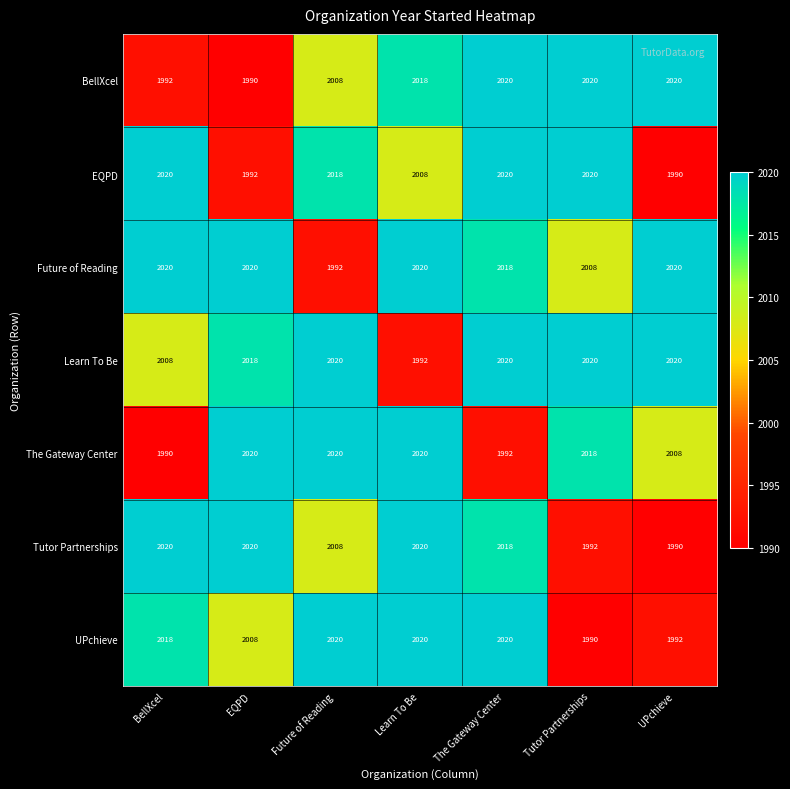

What is the difference between the highest and lowest values at Future of Reading?

28